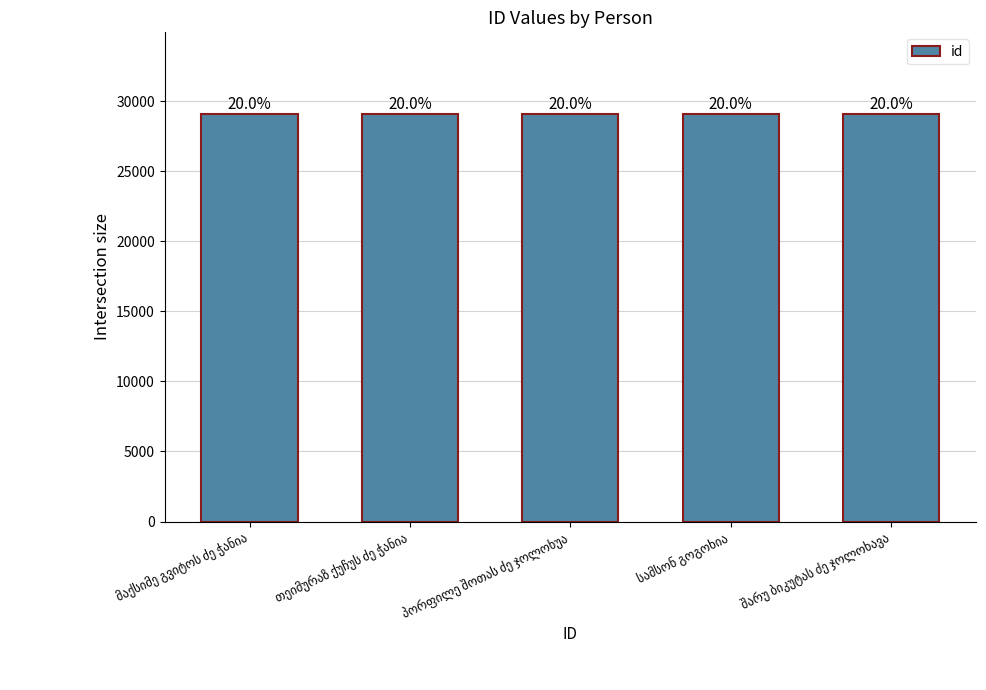

How many bars are there in total?

5